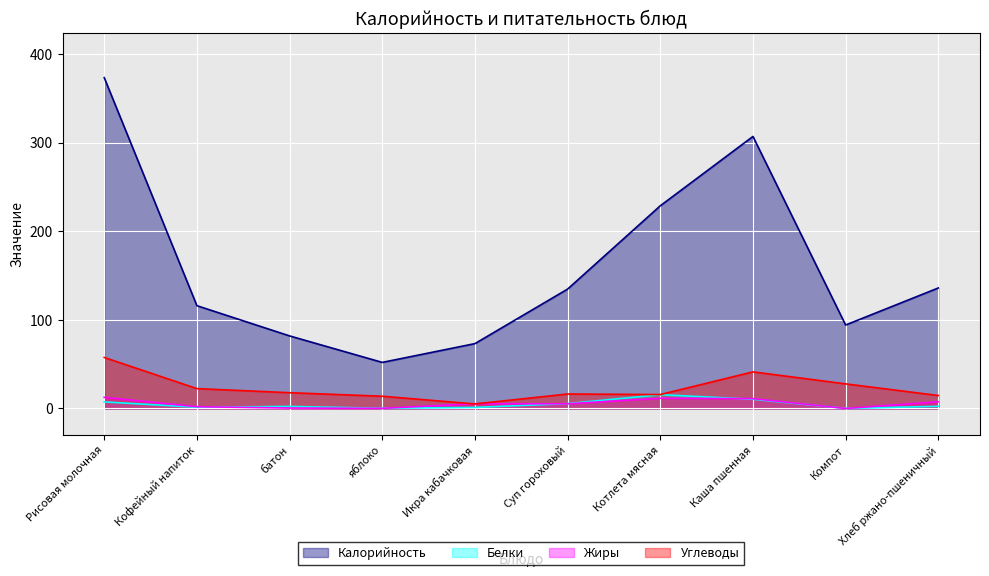

Rank the categories by Жиры value from lowest to highest.

Компот, яблоко, батон, Кофейный напиток, Суп гороховый, Икра кабачковая, Хлеб ржано-пшеничный, Каша пшенная, Котлета мясная, Рисовая молочная